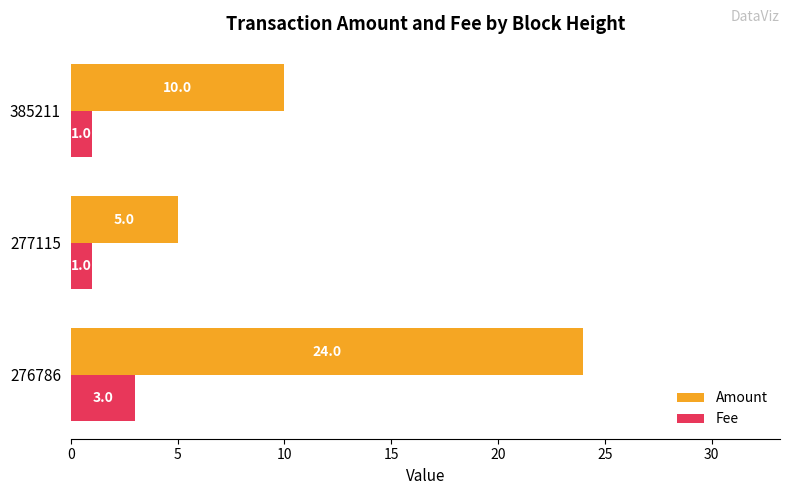

How many distinct data groups are displayed?

2